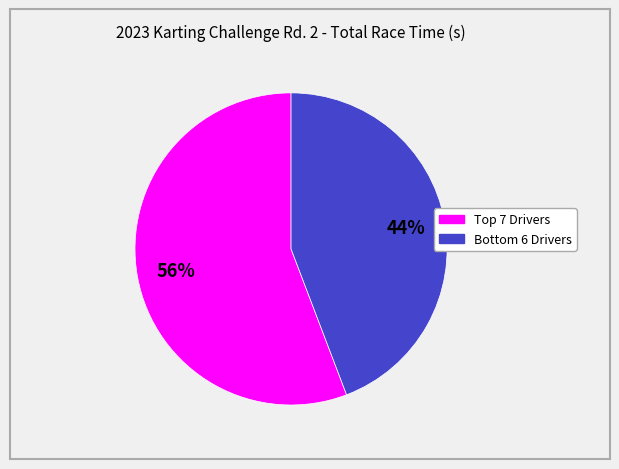

To the nearest percent, what is the average slice percentage?

50%